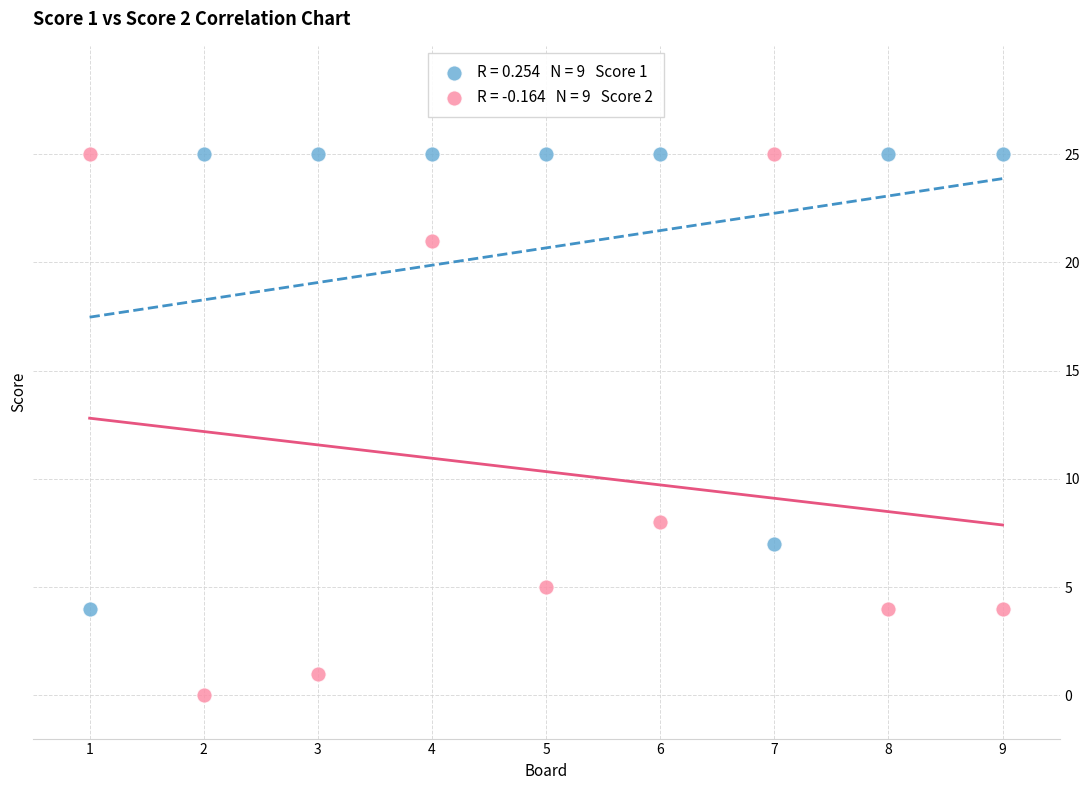

Across all series, what Y value is closest to 12?

8